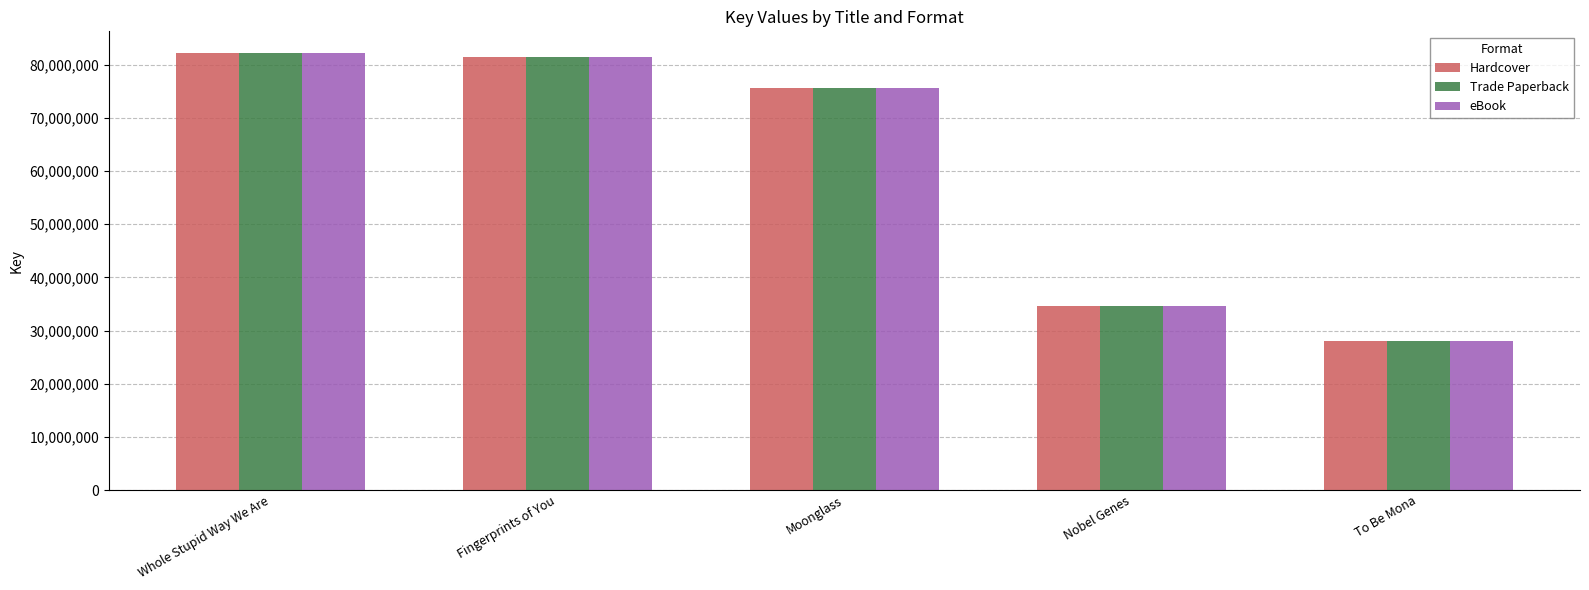

What is the total value across all series at Whole Stupid Way We Are?

246480927